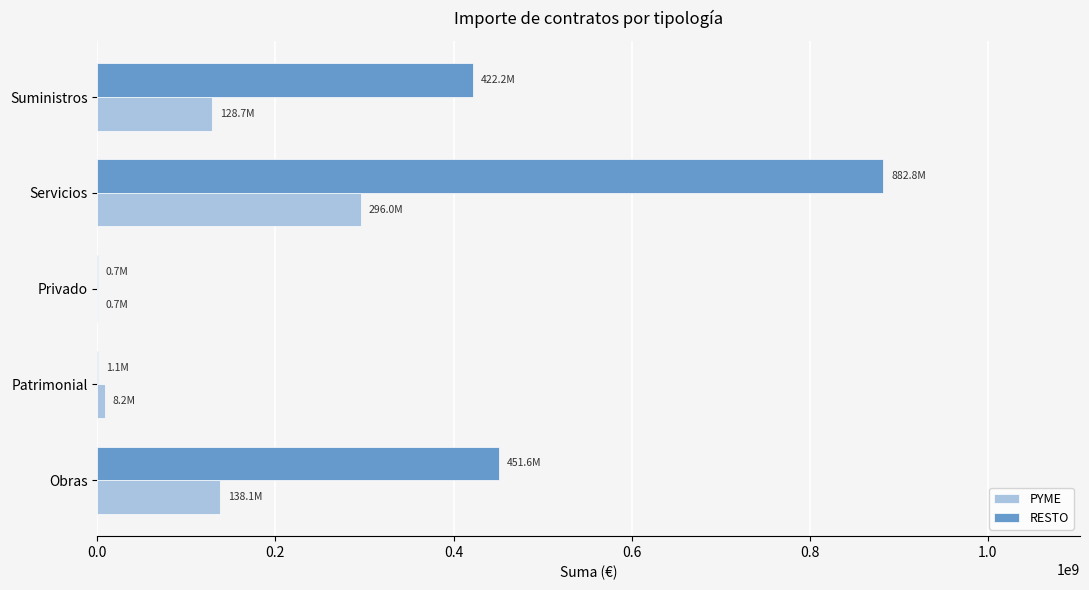

At which category is the sum across all series the highest?

Servicios